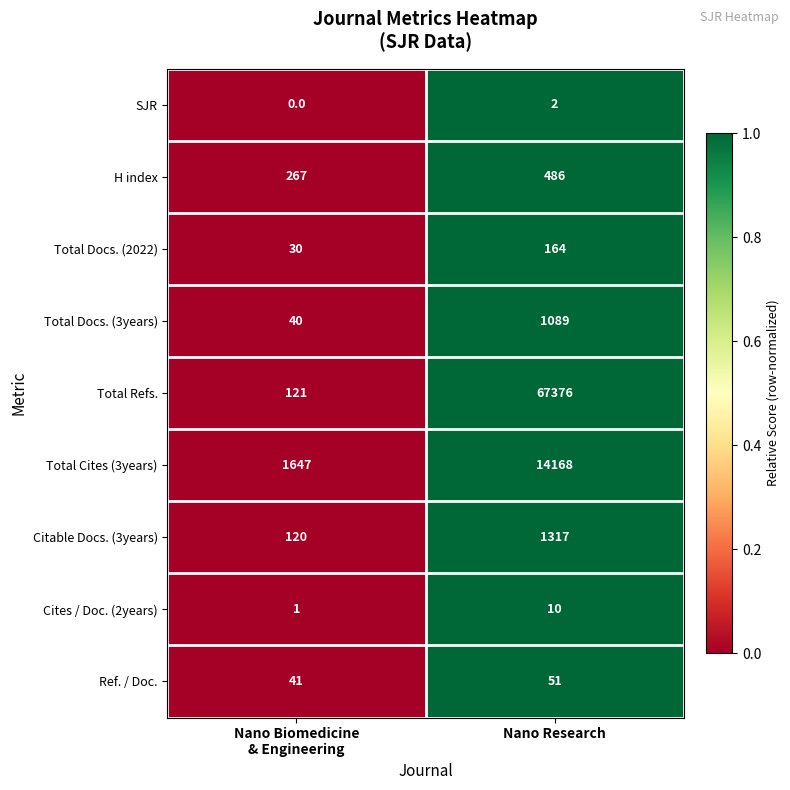

Reading left to right, list all the values displayed in this chart.

SJR: 0	2
H index: 267	486
Total Docs. (2022): 30	164
Total Docs. (3years): 40	1089
Total Refs.: 121	67376
Total Cites (3years): 1647	14168
Citable Docs. (3years): 120	1317
Cites / Doc. (2years): 1	10
Ref. / Doc.: 41	51